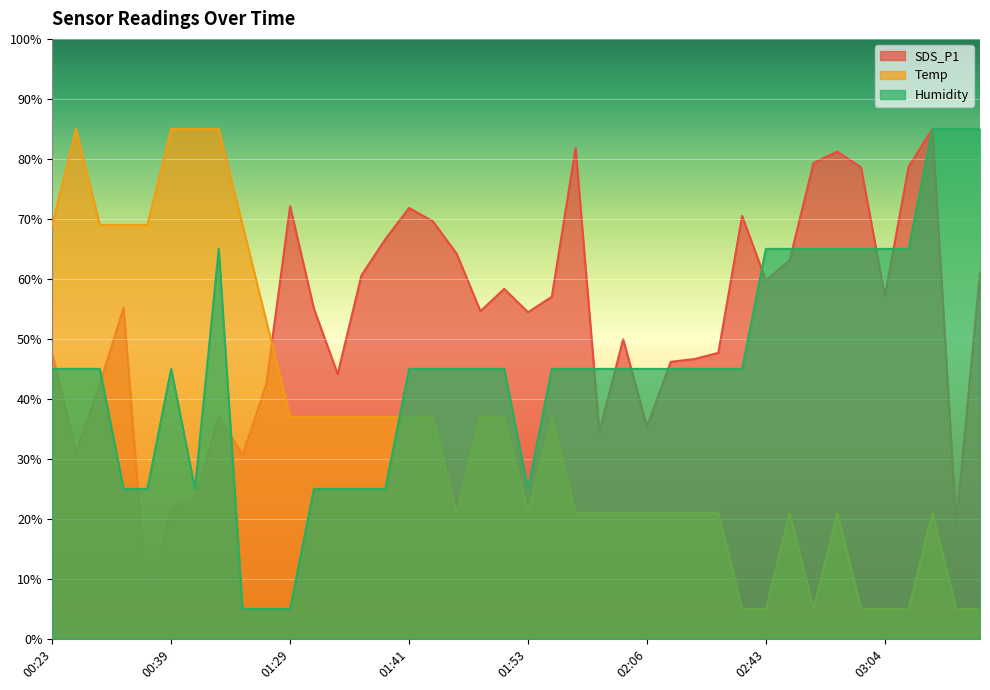

True or false: Humidity has a value of 45.0 at 02:16.

True